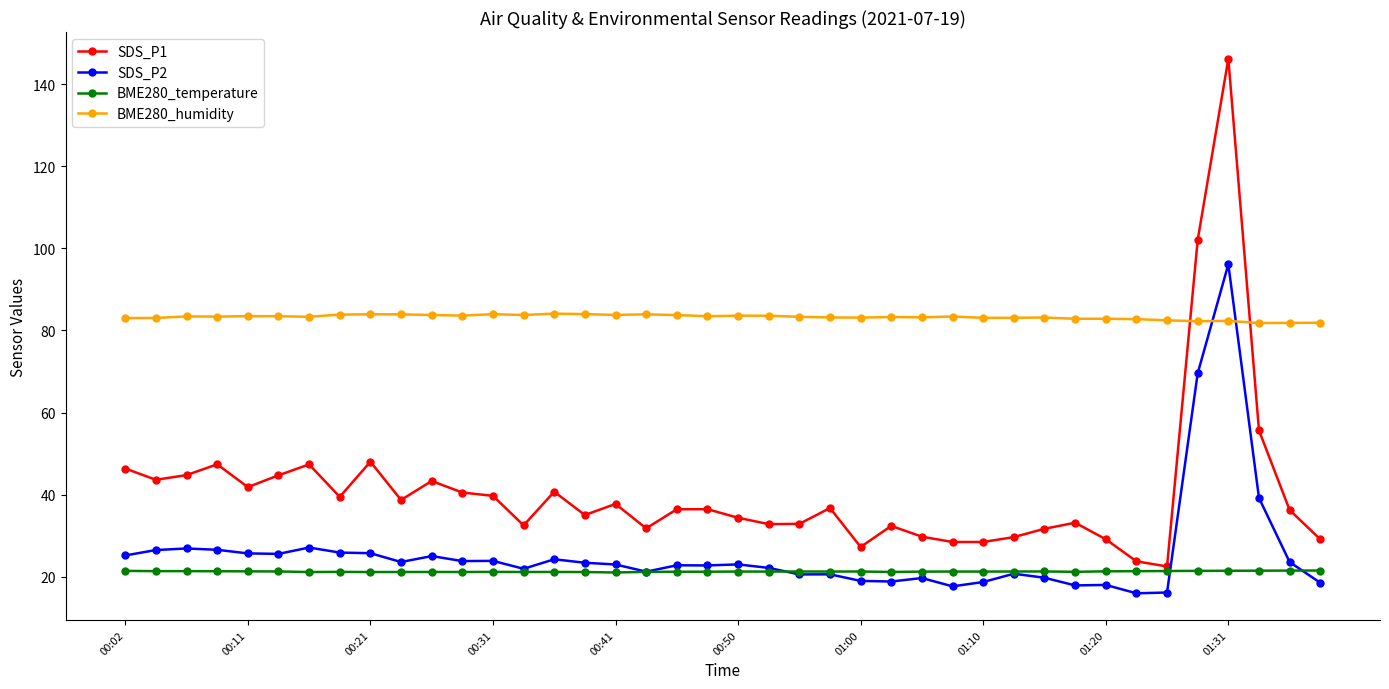

Which series has the widest spread of values?

SDS_P1